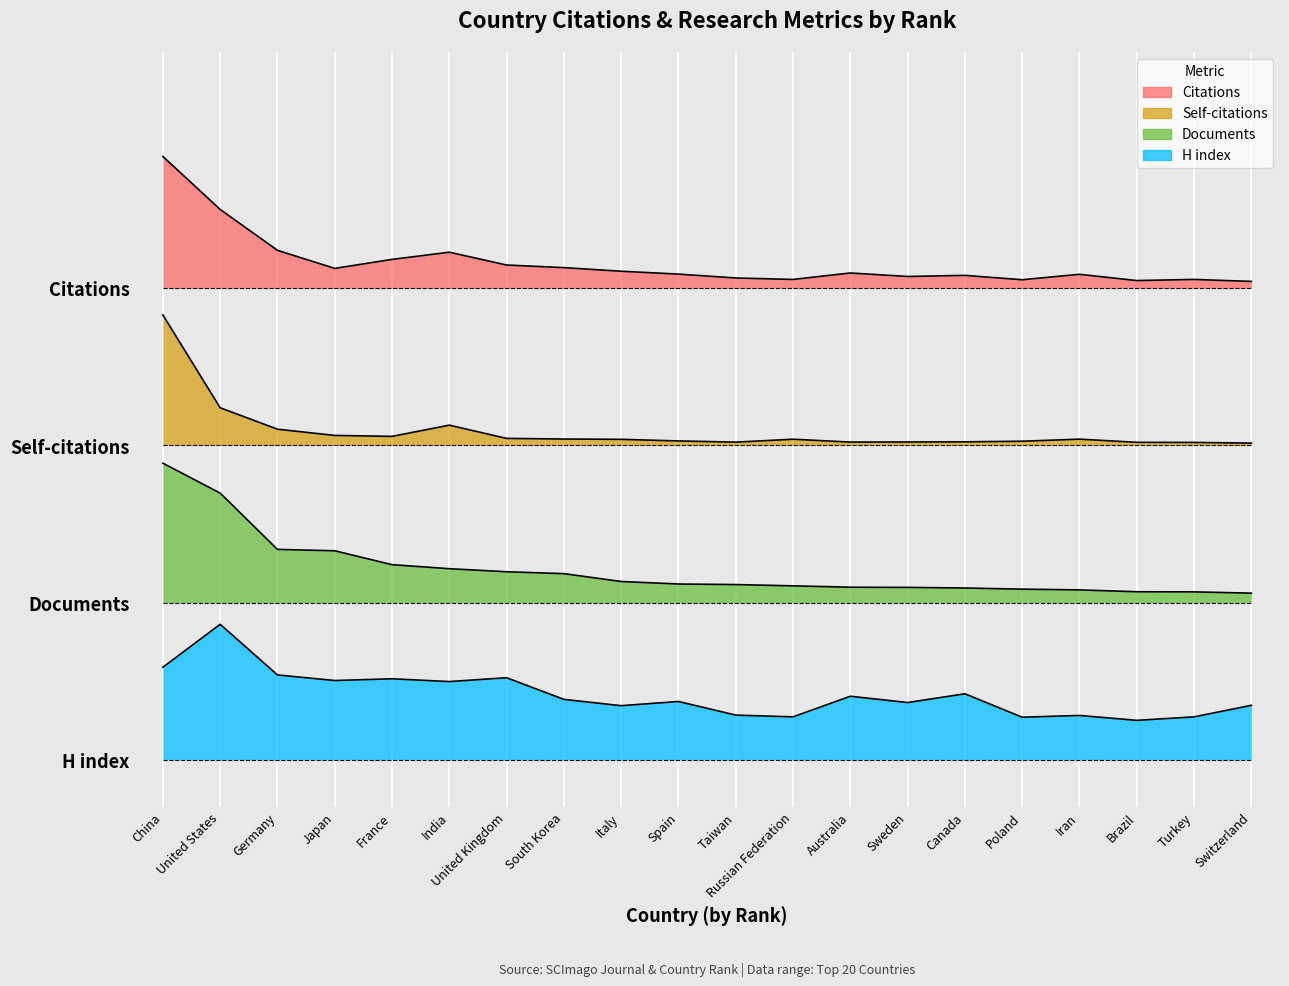

At South Korea, list the series in order from largest to smallest.

Citations, Self-citations, Documents, H index